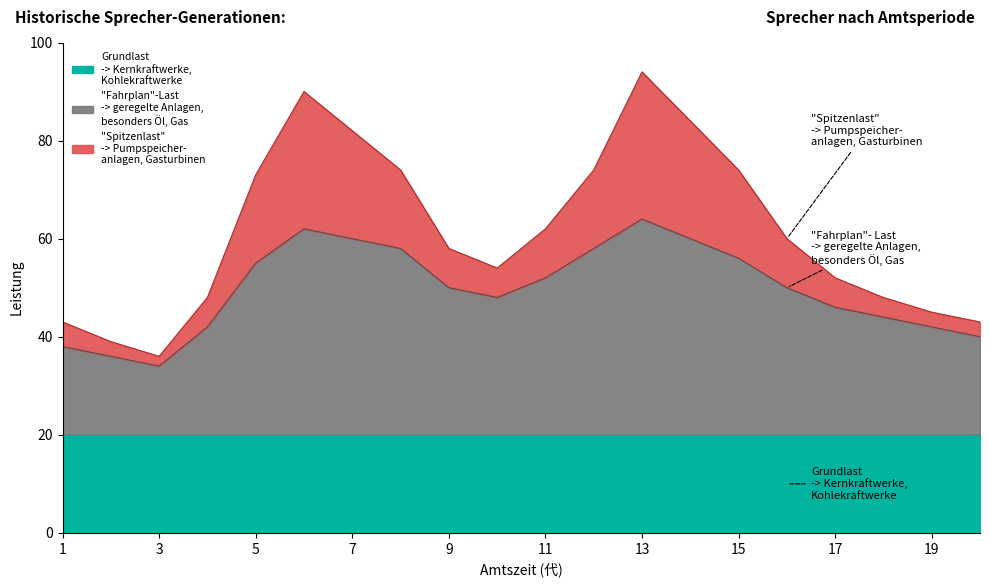

How many values in the Spitzenlast series are below 60?

10